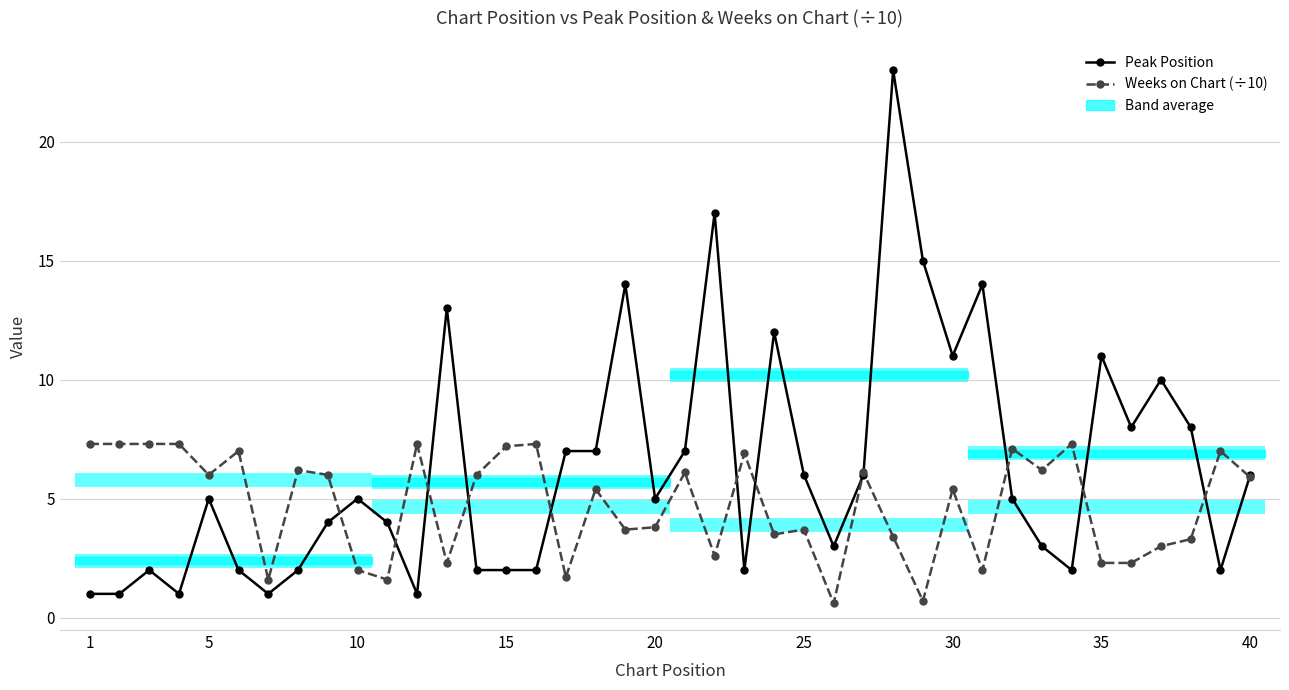

Does the chart have visible grid lines?

Yes